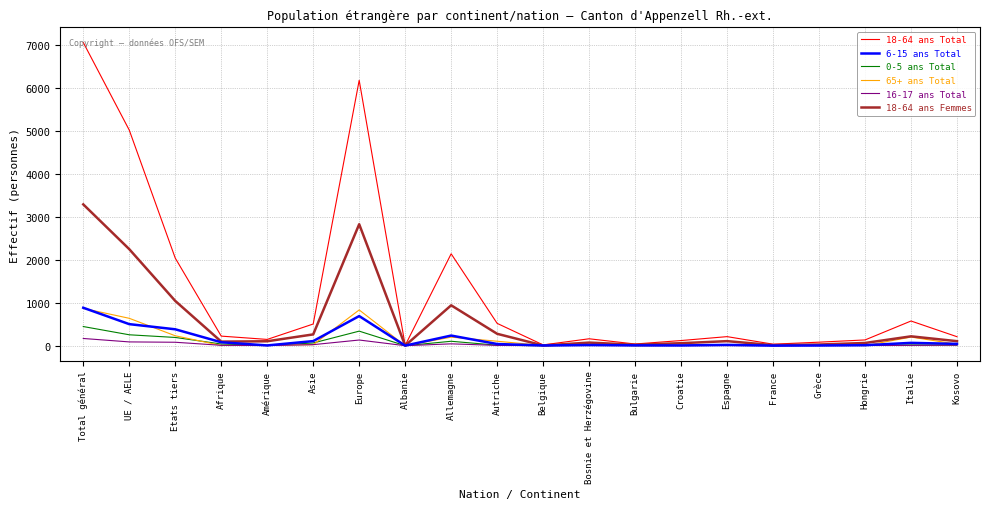

Does the chart have visible grid lines?

Yes